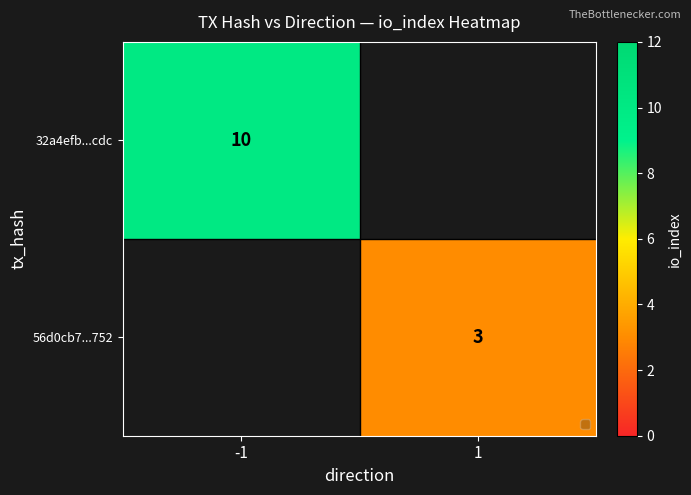

The value of 56d0cb7...752 at 1 is 3. True or false?

True